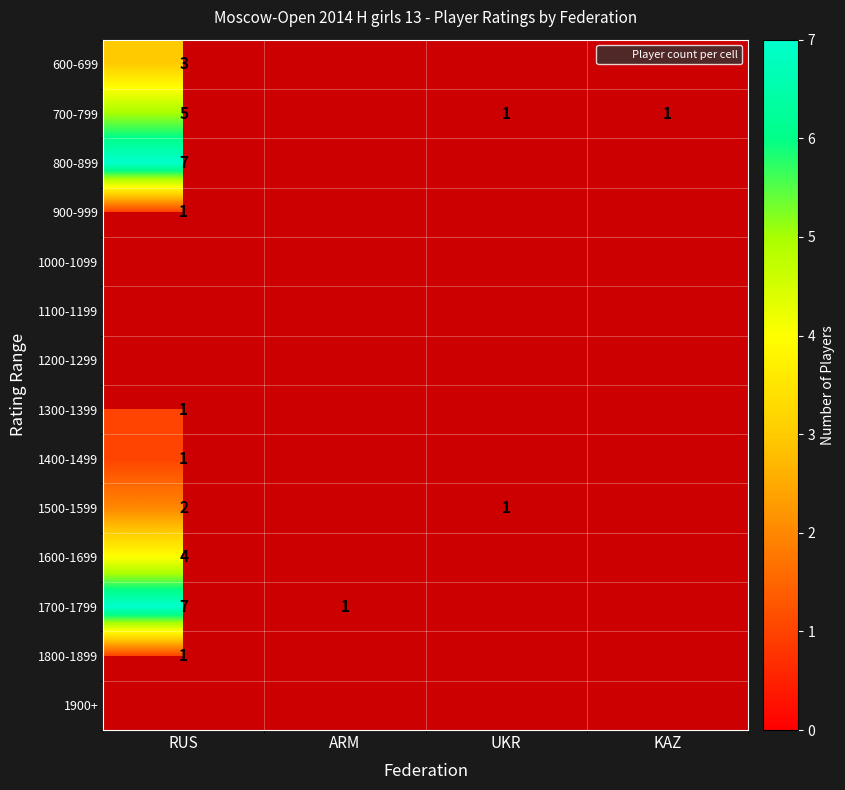

How many data points does each series have?

4